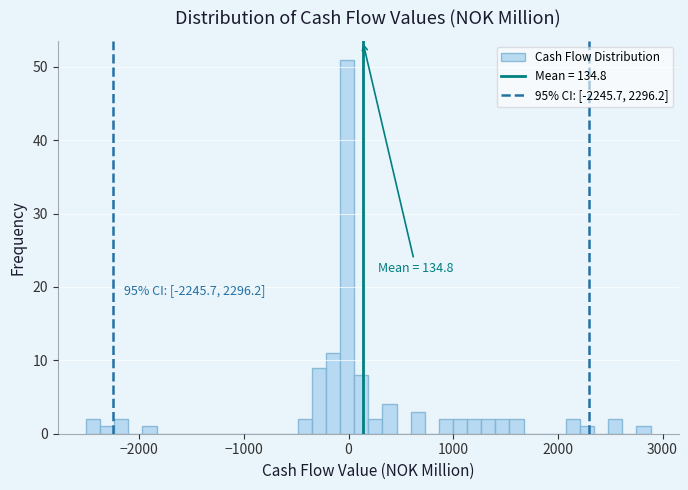

Around what value on the x-axis is the tallest bar? Give the approximate position of its centre, as read against the axis.

0